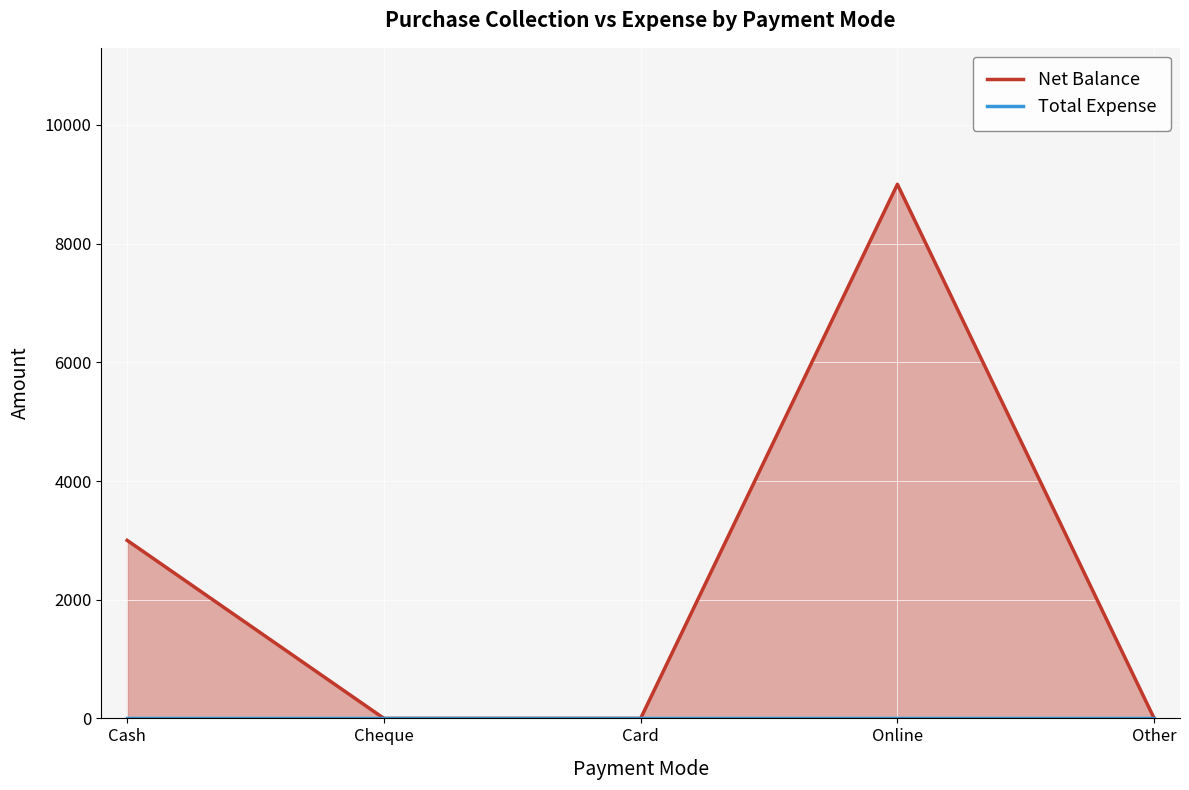

How many positive values does the Net Balance series have?

2